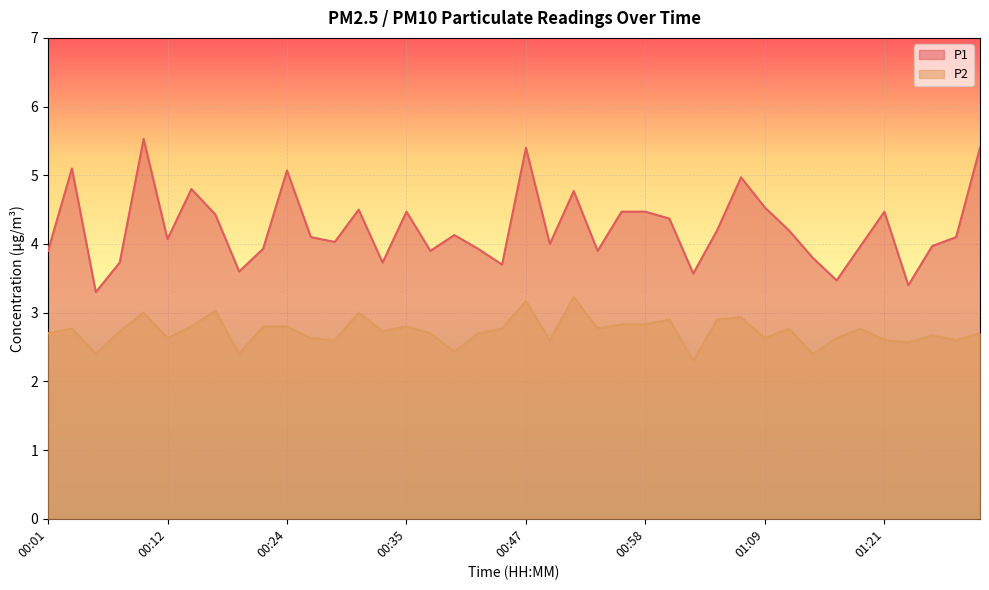

Reading left to right, transcribe all the data shown in this chart.

P1: 3.9	5.1	3.3	3.7	5.5	4.1	4.8	4.4	3.6	3.9	5.1	4.1	4.0	4.5	3.7	4.5	3.9	4.1	3.9	3.7	5.4	4.0	4.8	3.9	4.5	4.5	4.4	3.6	4.2	5.0	4.5	4.2	3.8	3.5	4.0	4.5	3.4	4.0	4.1	5.4
P2: 2.7	2.8	2.4	2.7	3.0	2.6	2.8	3.0	2.4	2.8	2.8	2.6	2.6	3.0	2.7	2.8	2.7	2.4	2.7	2.8	3.2	2.6	3.2	2.8	2.8	2.8	2.9	2.3	2.9	2.9	2.6	2.8	2.4	2.6	2.8	2.6	2.6	2.7	2.6	2.7